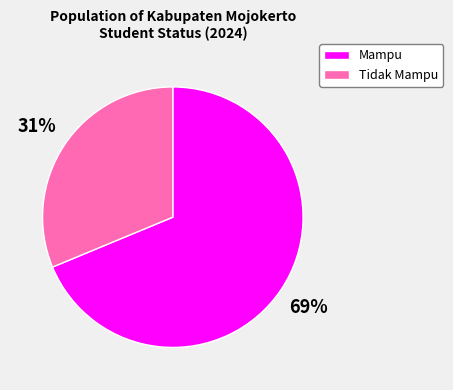

To the nearest percent, what portion does Mampu represent?

69%